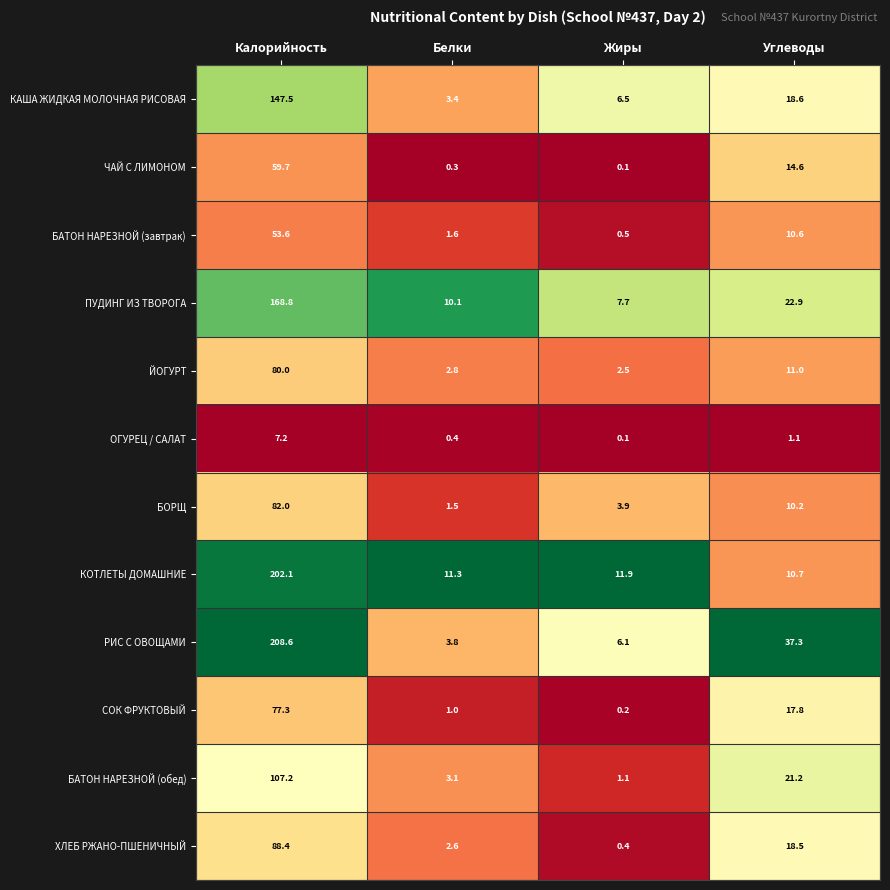

Which series changed the most between Калорийность and Жиры?

РИС С ОВОЩАМИ